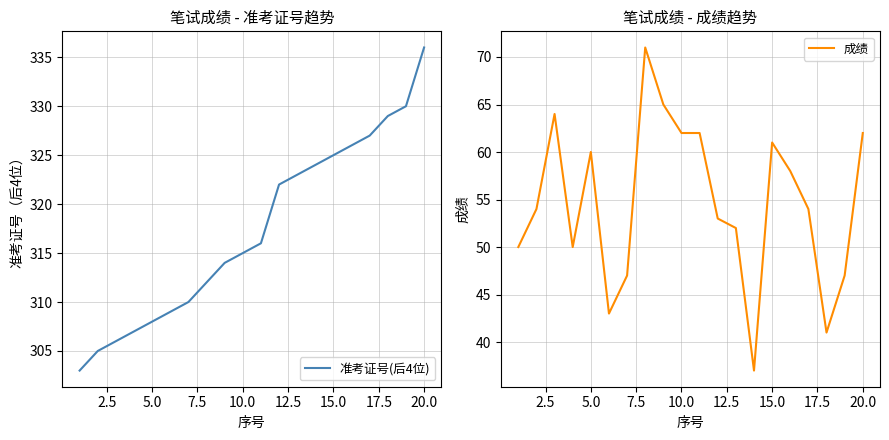

Which category has the highest value in the 准考证号(后4位) series?

20.0